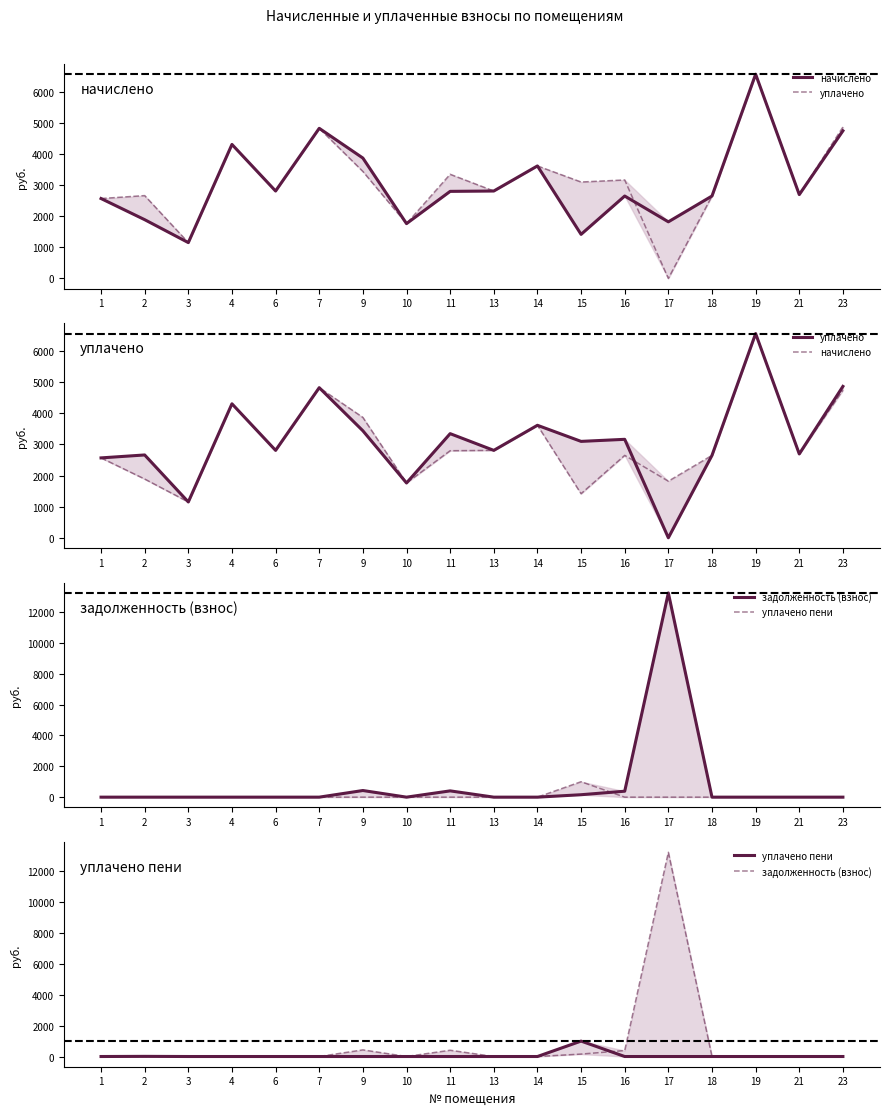

Which category has the lowest value in the уплачено пени series?

1